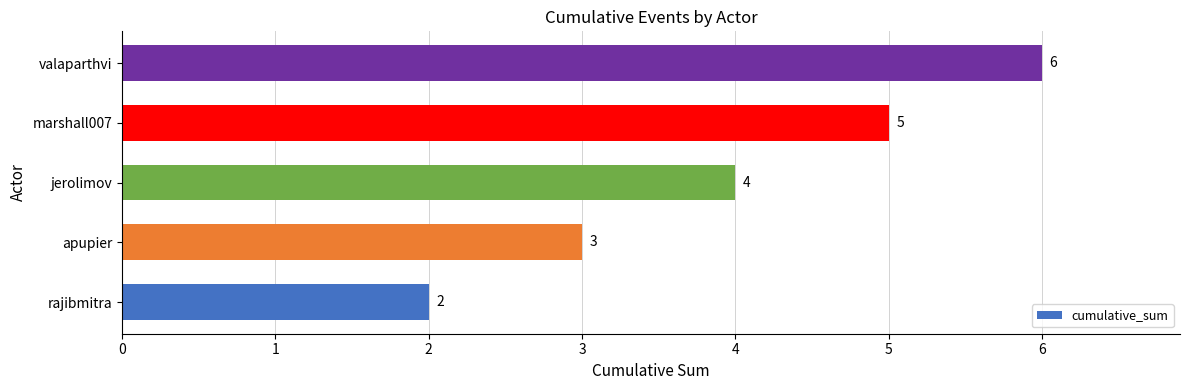

Where is the data nearest to the value 4?

jerolimov